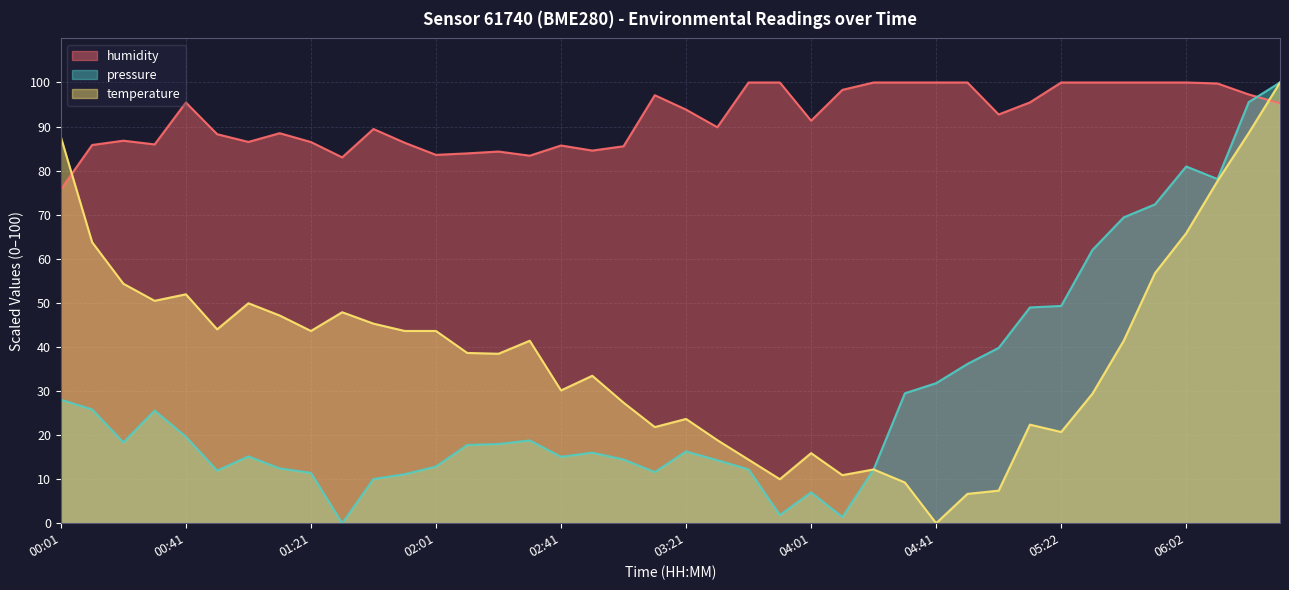

Rank the categories by pressure value from lowest to highest.

01:31, 04:11, 03:51, 04:01, 01:41, 01:51, 01:21, 03:11, 00:51, 04:21, 03:41, 01:11, 02:01, 03:31, 03:01, 02:41, 01:01, 02:51, 03:21, 02:11, 02:21, 00:21, 02:31, 00:41, 00:31, 00:11, 00:01, 04:32, 04:41, 04:51, 05:01, 05:11, 05:22, 05:32, 05:42, 05:52, 06:12, 06:02, 06:22, 06:32